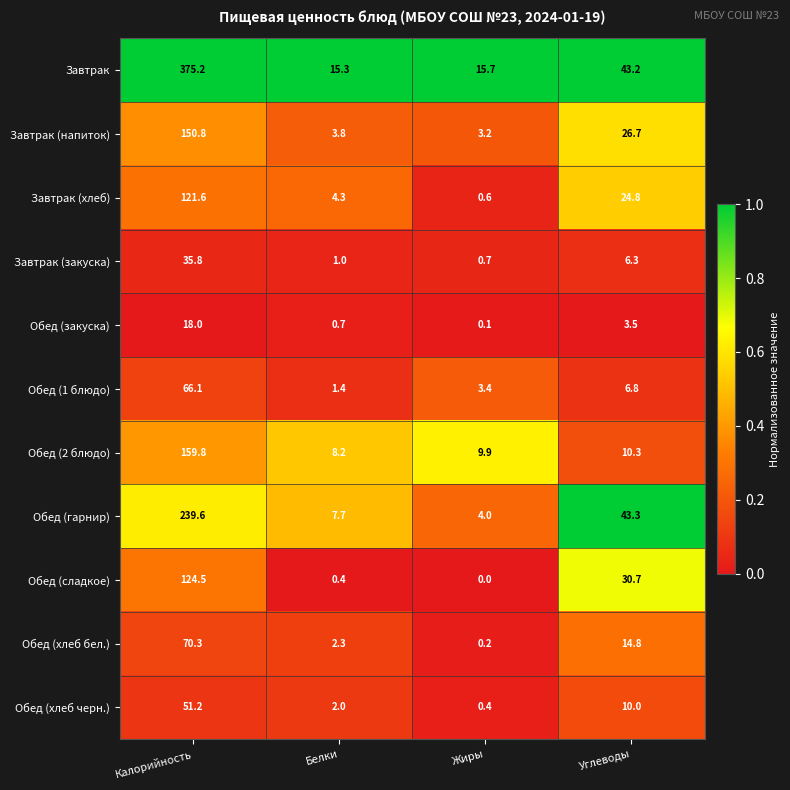

What is the total value across all series at Белки?

47.1